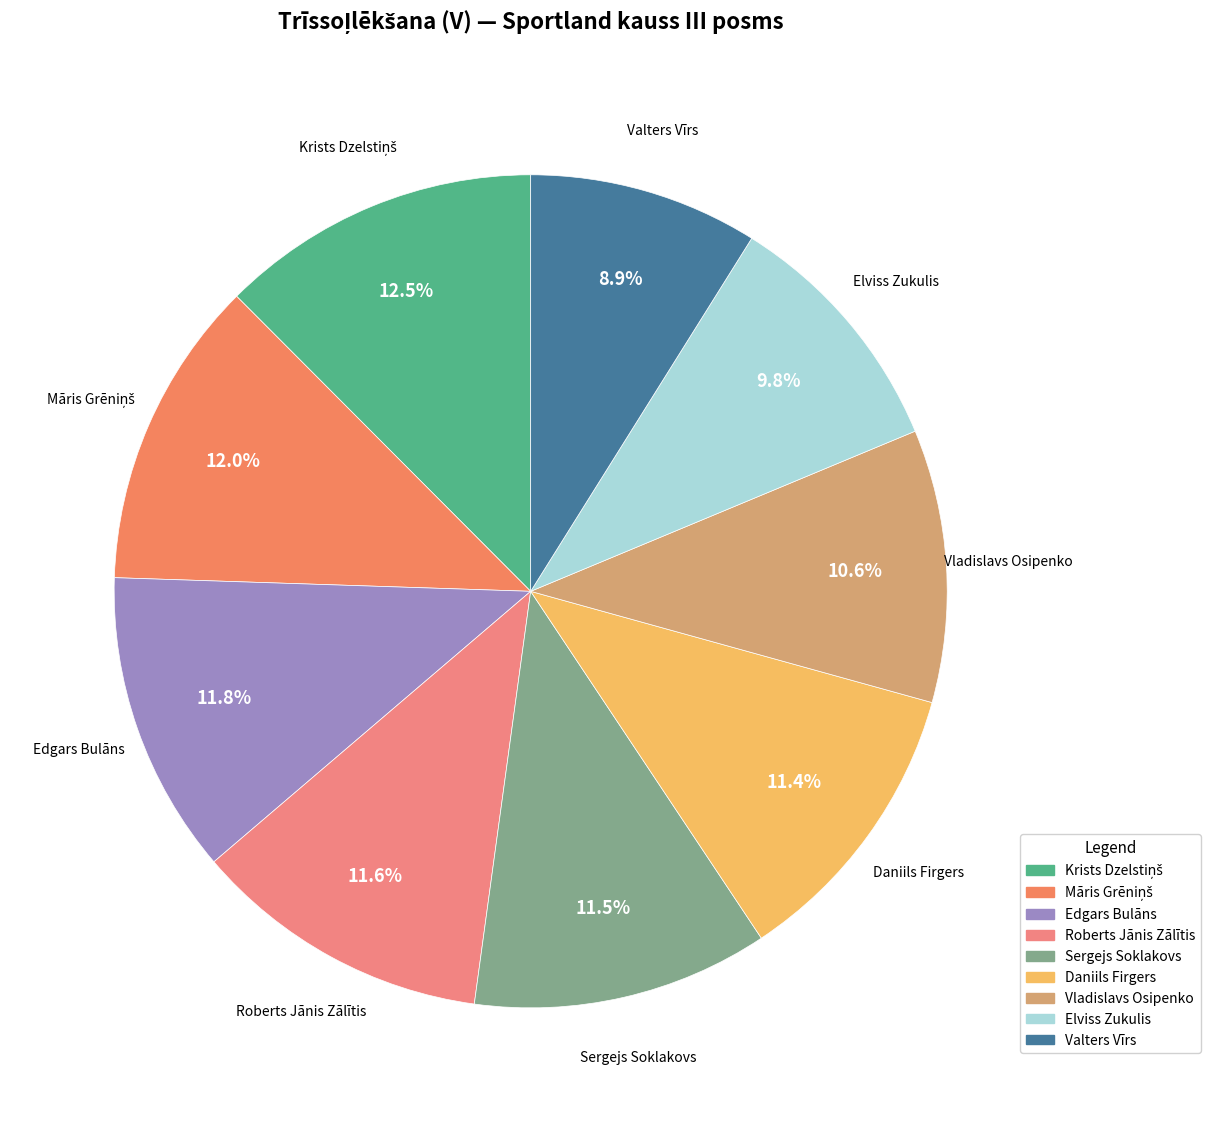

How many segments does this pie chart have?

9